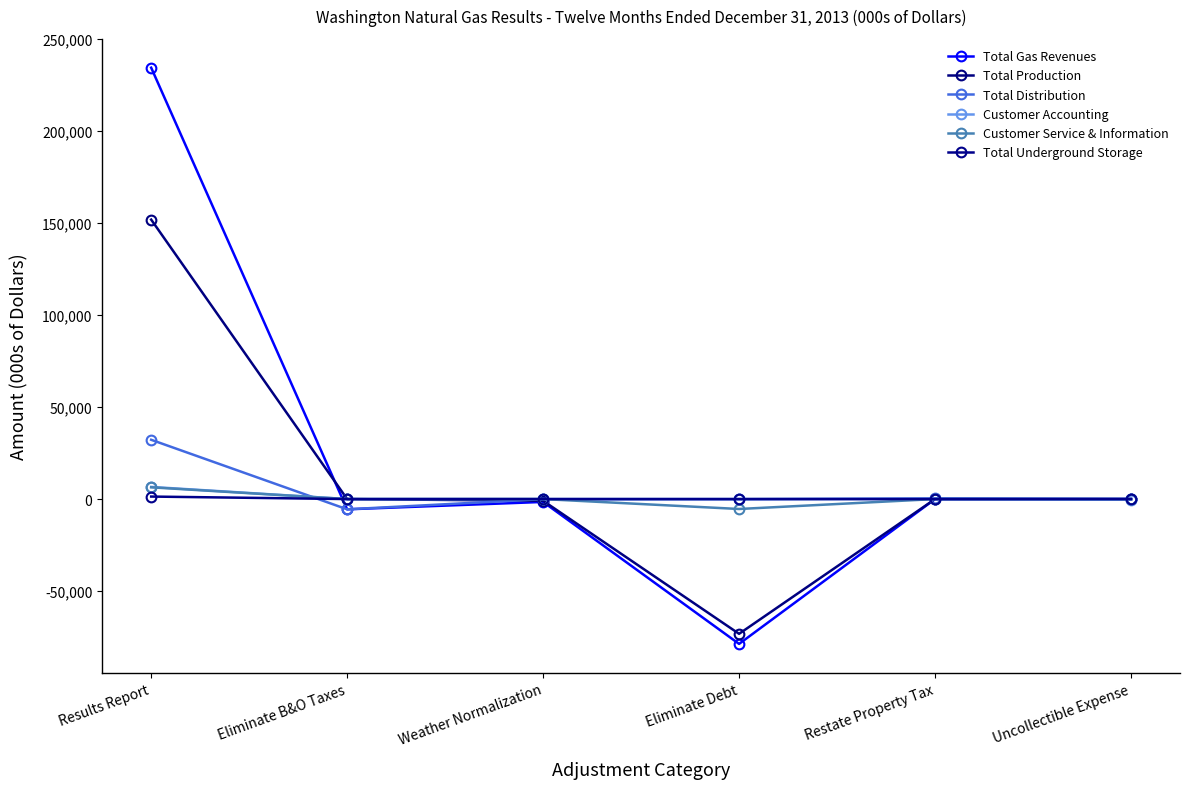

What is the value of the Total Production point at the 3rd from the left?

-936